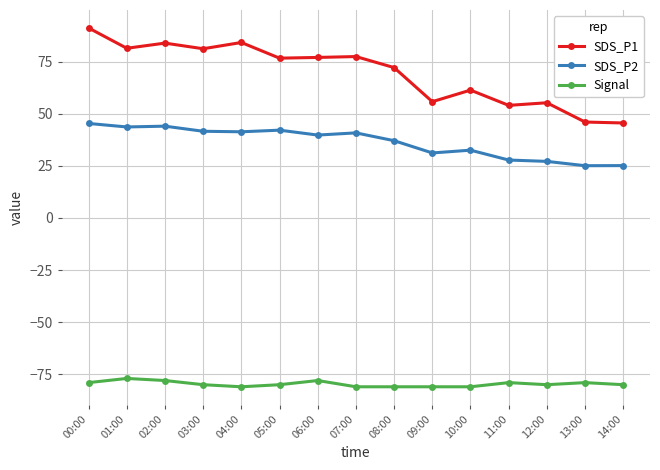

Which series has the largest range (max minus min)?

SDS_P1